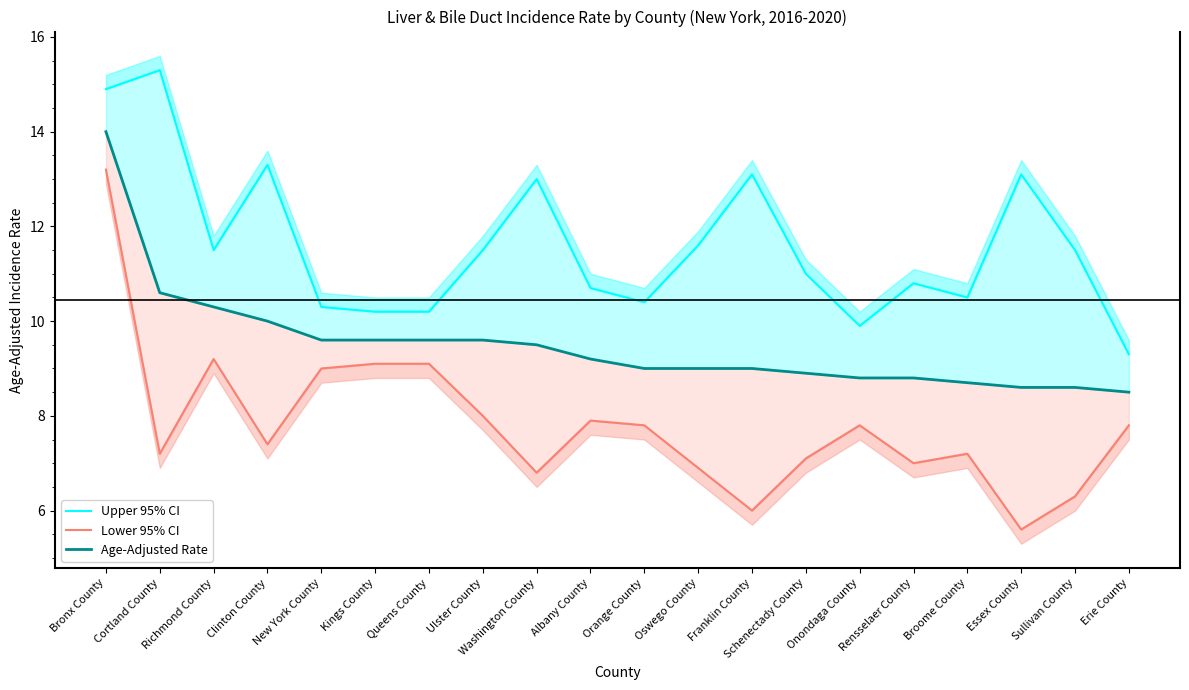

Reading left to right, list all the values displayed in this chart.

Upper 95% CI: Bronx County=14.9	Cortland County=15.3	Richmond County=11.5	Clinton County=13.3	New York County=10.3	Kings County=10.2	Queens County=10.2	Ulster County=11.5	Washington County=13.0	Albany County=10.7	Orange County=10.4	Oswego County=11.6	Franklin County=13.1	Schenectady County=11.0	Onondaga County=9.9	Rensselaer County=10.8	Broome County=10.5	Essex County=13.1	Sullivan County=11.5	Erie County=9.3
Lower 95% CI: Bronx County=13.2	Cortland County=7.2	Richmond County=9.2	Clinton County=7.4	New York County=9.0	Kings County=9.1	Queens County=9.1	Ulster County=8.0	Washington County=6.8	Albany County=7.9	Orange County=7.8	Oswego County=6.9	Franklin County=6.0	Schenectady County=7.1	Onondaga County=7.8	Rensselaer County=7.0	Broome County=7.2	Essex County=5.6	Sullivan County=6.3	Erie County=7.8
Age-Adjusted Rate: Bronx County=14.0	Cortland County=10.6	Richmond County=10.3	Clinton County=10.0	New York County=9.6	Kings County=9.6	Queens County=9.6	Ulster County=9.6	Washington County=9.5	Albany County=9.2	Orange County=9.0	Oswego County=9.0	Franklin County=9.0	Schenectady County=8.9	Onondaga County=8.8	Rensselaer County=8.8	Broome County=8.7	Essex County=8.6	Sullivan County=8.6	Erie County=8.5